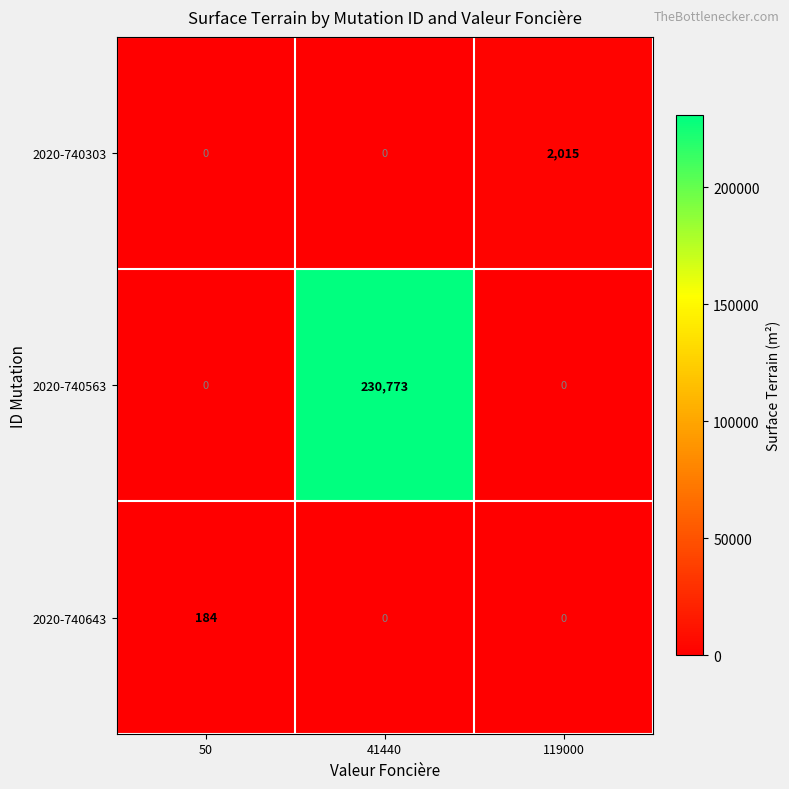

Count the 2020-740303 values in the range 0 to 2015.

3